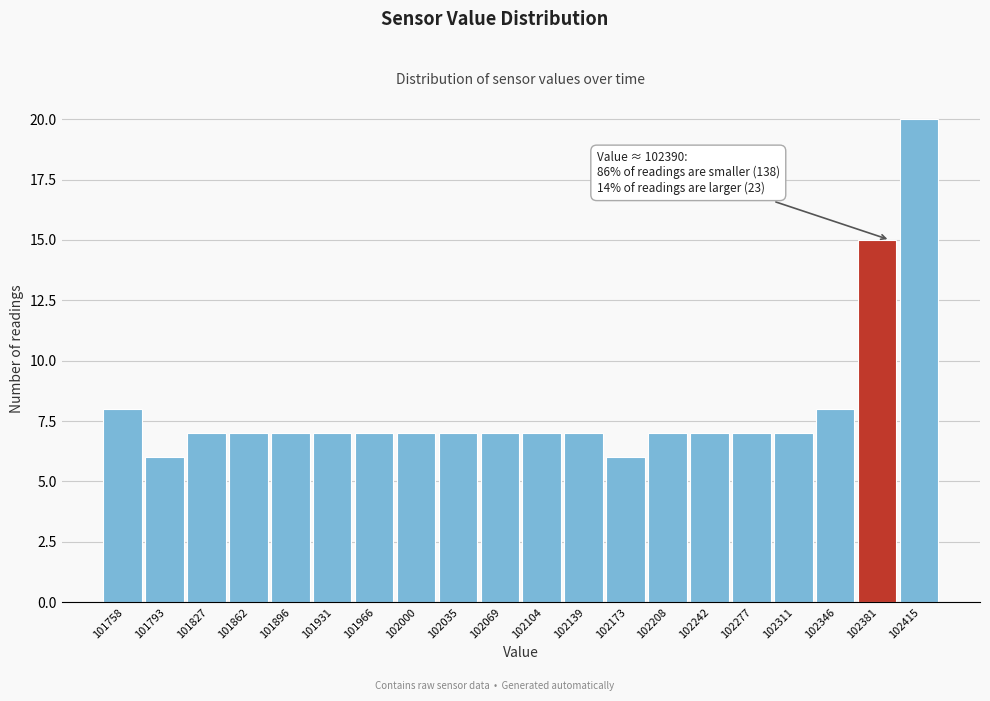

Over which range of the x-axis is the bar tallest?

102400 to 102430